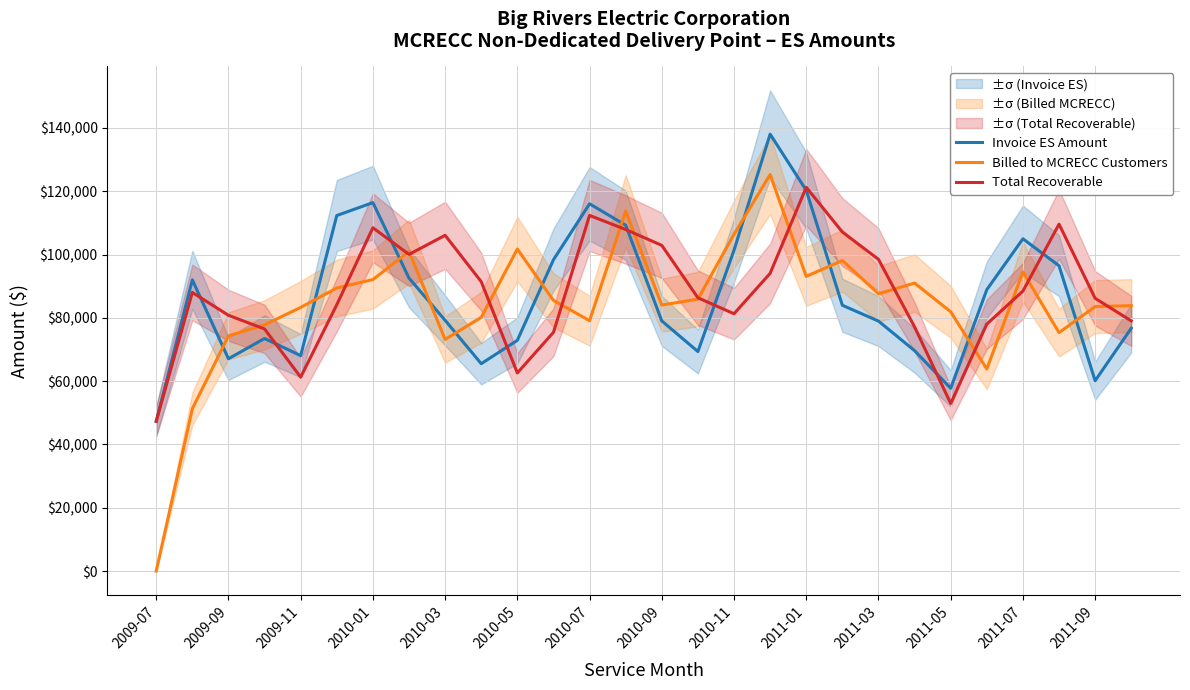

The value of Billed to MCRECC Customers at 2010-09 is 84034. True or false?

True